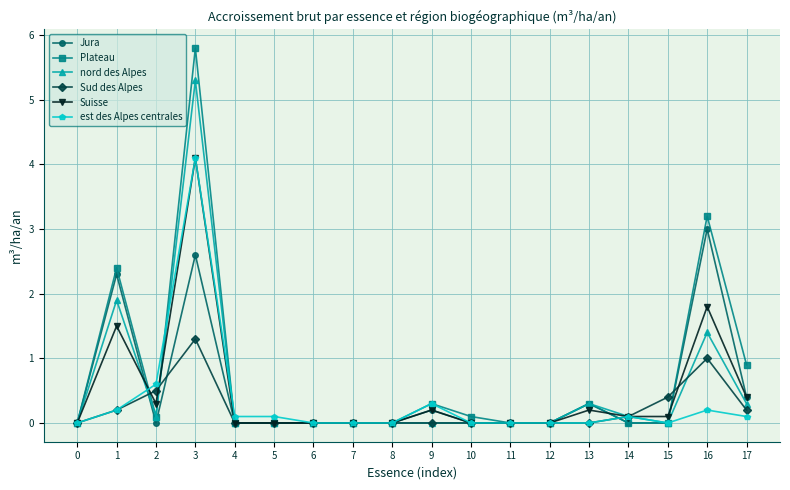

Which series has the largest total across all categories?

Plateau